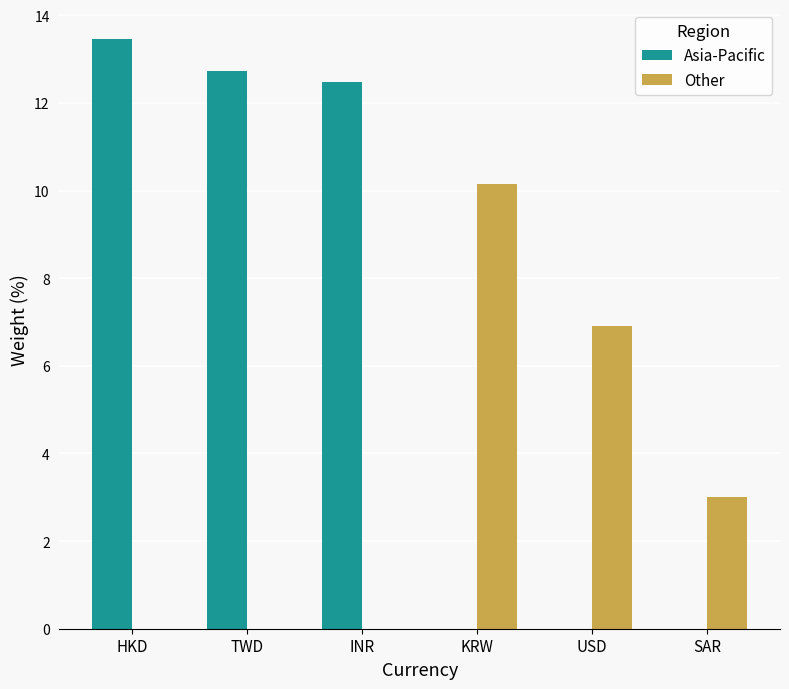

Which category has the highest value in the Other series?

KRW